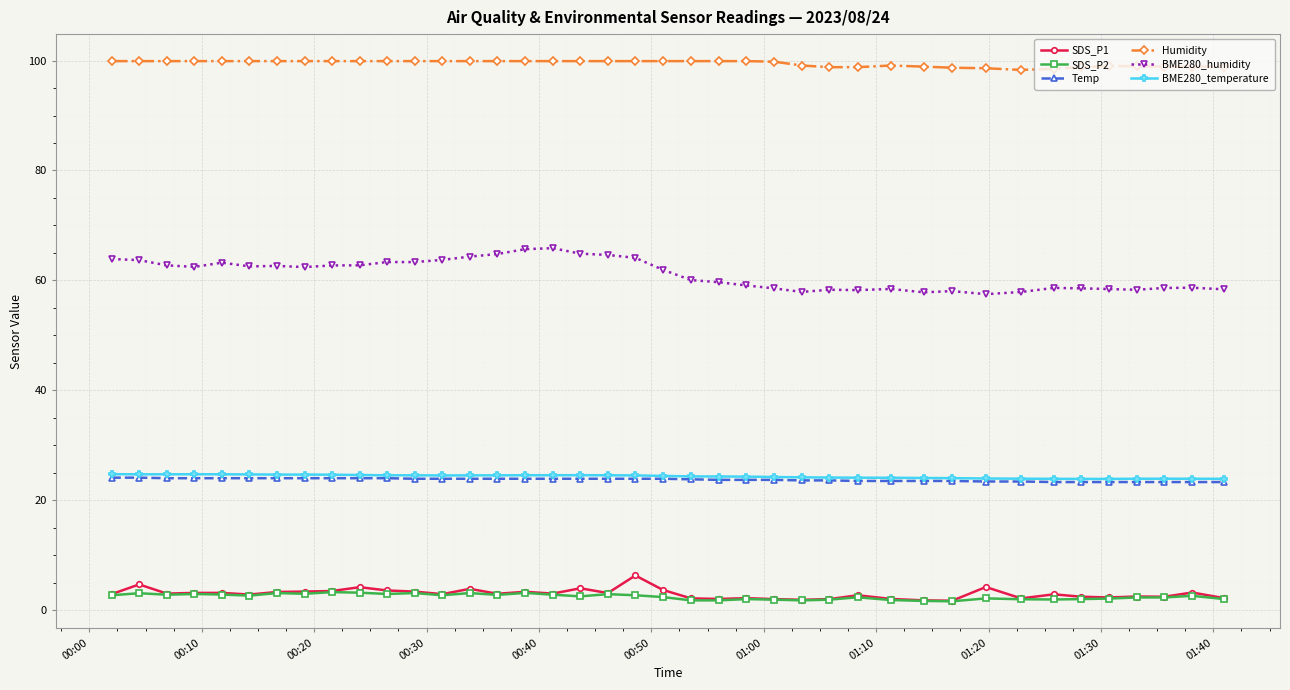

What is the greatest value displayed?

99.9